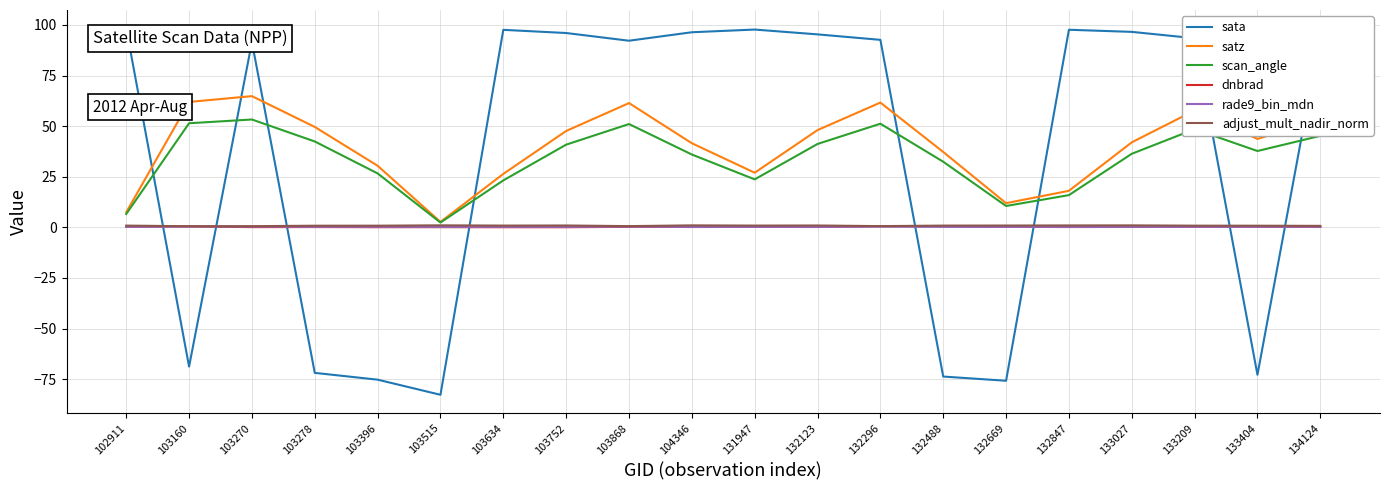

True or false: sata and rade9_bin_mdn cross at least once.

True